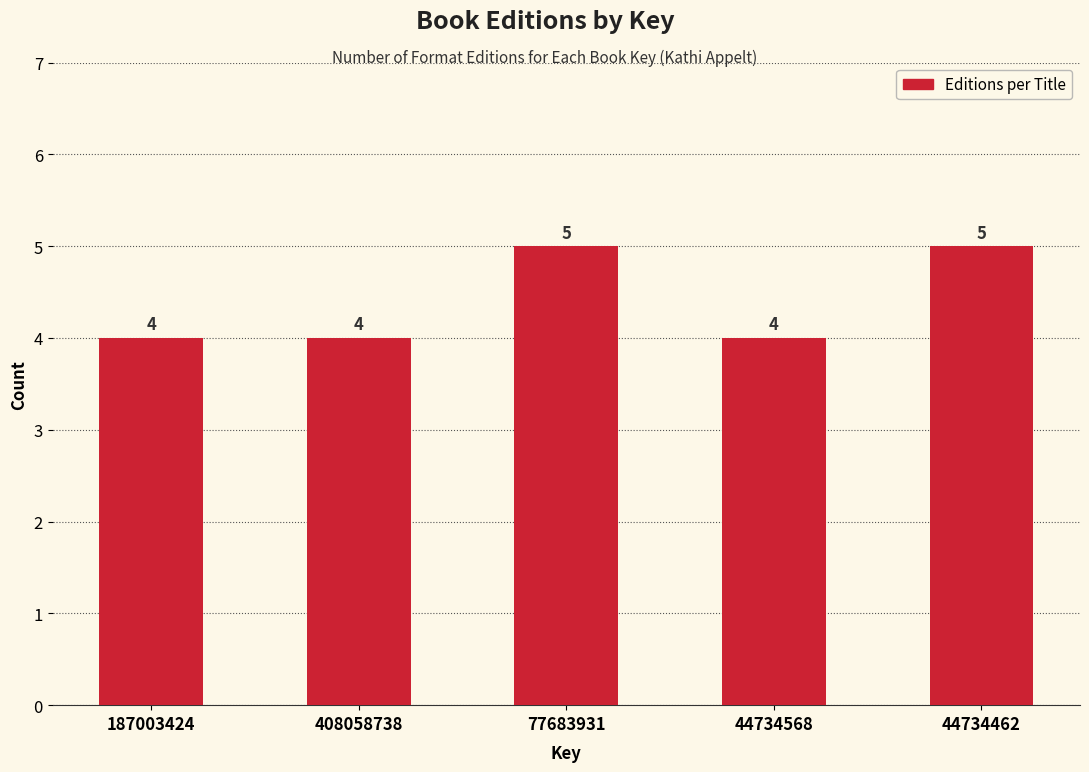

Reading right to left, transcribe all the data shown in this chart.

44734462=5	44734568=4	77683931=5	408058738=4	187003424=4